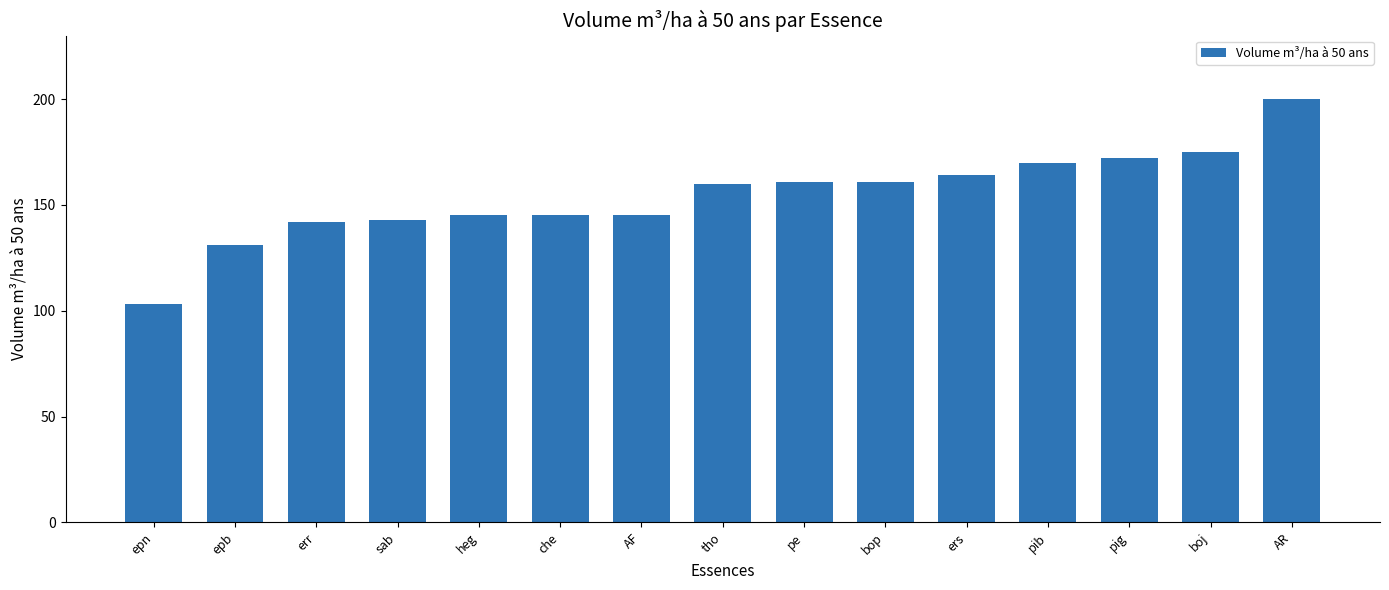

Is it true that the value at heg is 145?

True